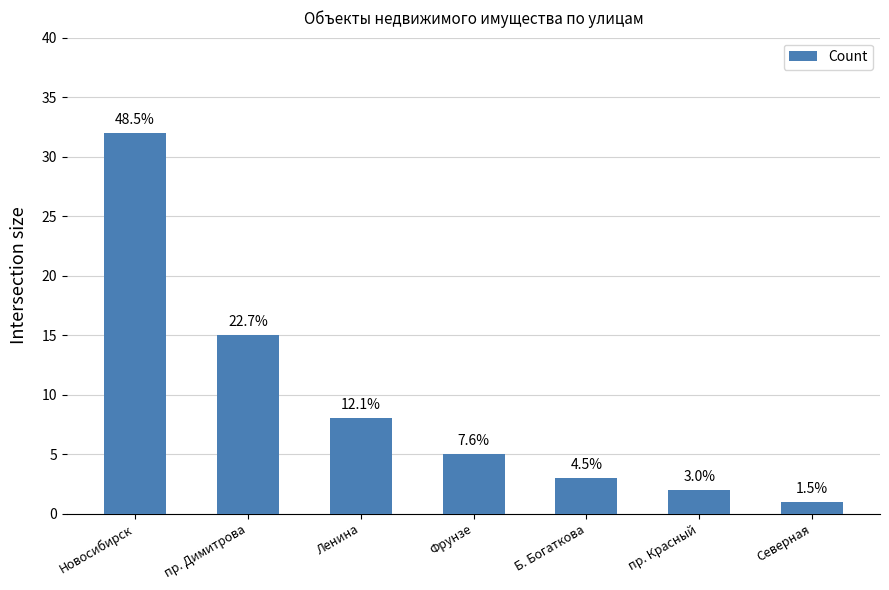

What value does the data have at Б. Богаткова?

3